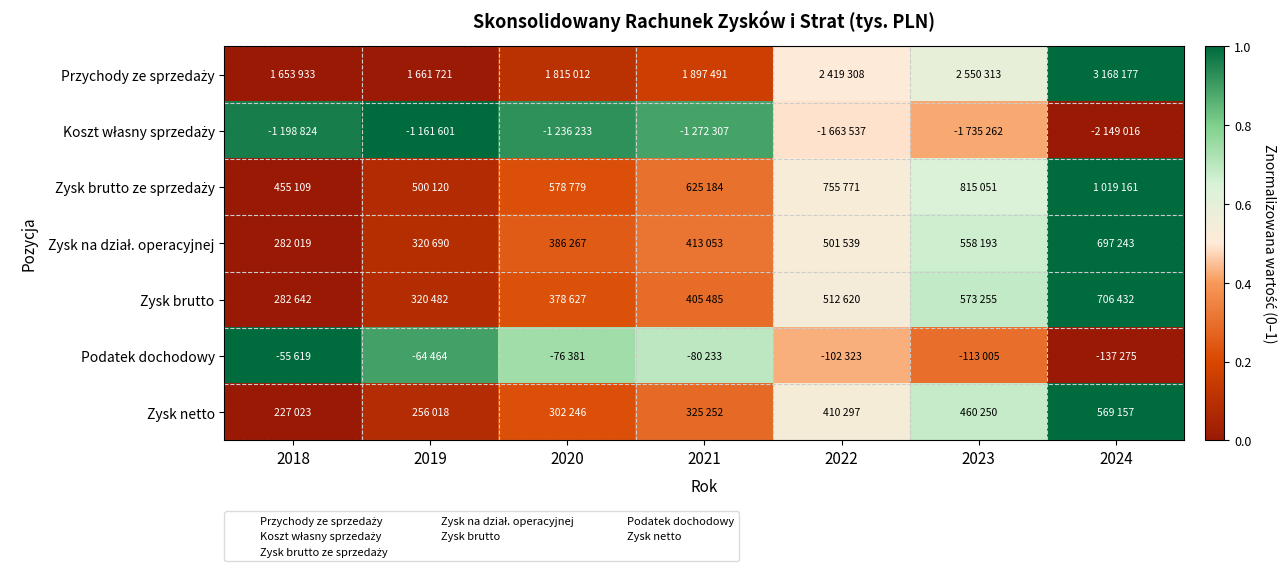

At how many categories does at least one series exceed 0?

7